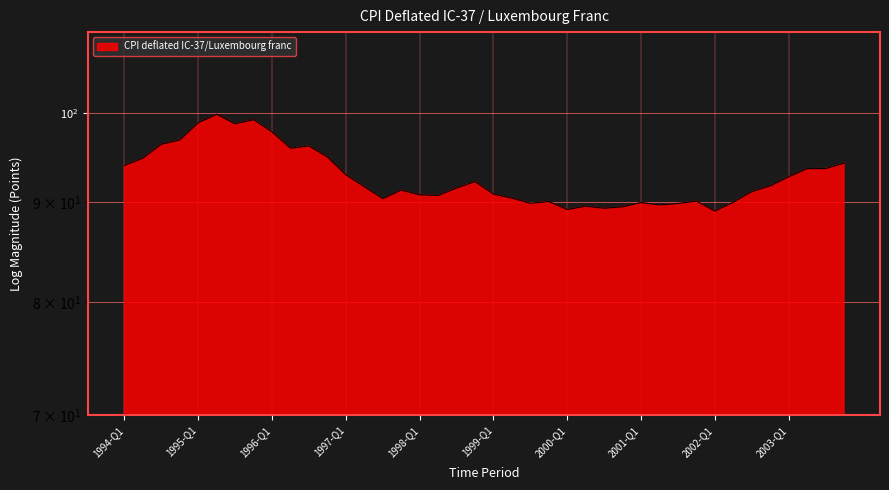

Reading left to right, what are all the values shown in this chart?

1994-Q1=94.0	1994-Q2=94.8	1994-Q3=96.4	1994-Q4=96.8	1995-Q1=98.8	1995-Q2=99.8	1995-Q3=98.7	1995-Q4=99.2	1996-Q1=97.8	1996-Q2=95.9	1996-Q3=96.2	1996-Q4=94.9	1997-Q1=92.9	1997-Q2=91.7	1997-Q3=90.4	1997-Q4=91.3	1998-Q1=90.8	1998-Q2=90.7	1998-Q3=91.5	1998-Q4=92.2	1999-Q1=90.9	1999-Q2=90.4	1999-Q3=89.9	1999-Q4=90.1	2000-Q1=89.2	2000-Q2=89.6	2000-Q3=89.4	2000-Q4=89.5	2001-Q1=90.0	2001-Q2=89.7	2001-Q3=89.8	2001-Q4=90.1	2002-Q1=89.0	2002-Q2=90.0	2002-Q3=91.1	2002-Q4=91.7	2003-Q1=92.7	2003-Q2=93.6	2003-Q3=93.6	2003-Q4=94.2